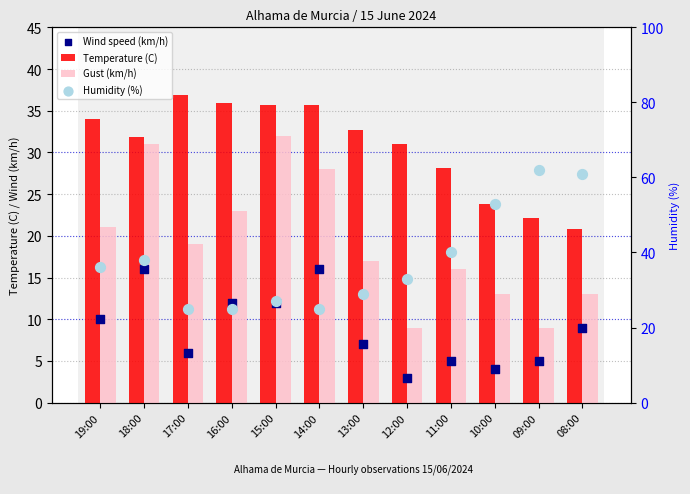

Which series contains the lowest Y value?

Wind speed (km/h)